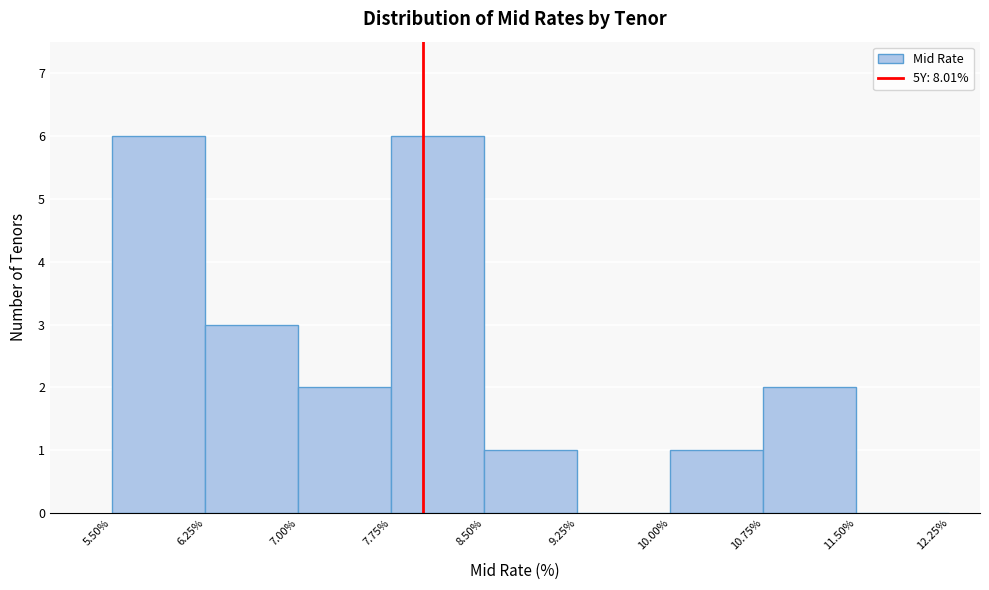

How tall is the bar that spans 7.75% to 8.50% on the x-axis? The values are not printed on the chart, so give them approximately, as read against the axis.

6